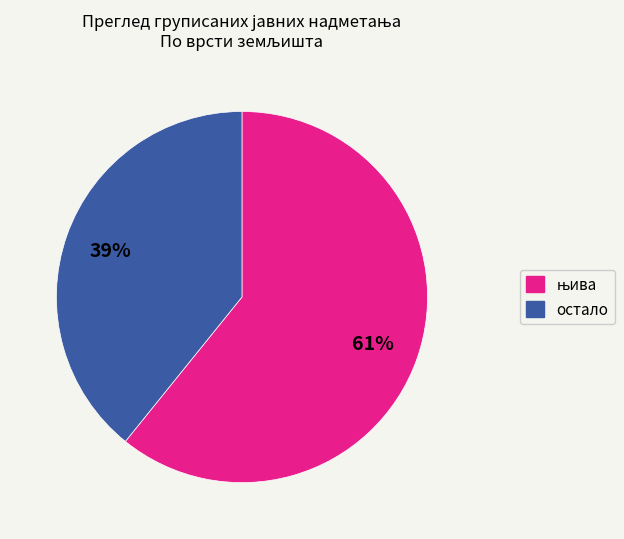

How many slices are in this pie chart?

2